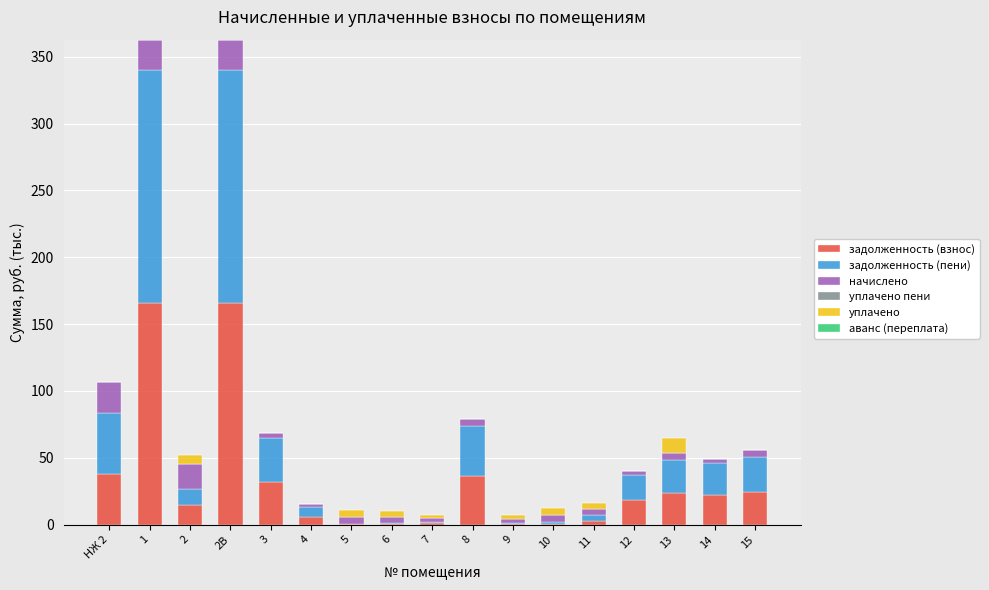

List the series in order of their peak value, lowest first.

аванс (переплата), уплачено пени, уплачено, начислено, задолженность (взнос), задолженность (пени)